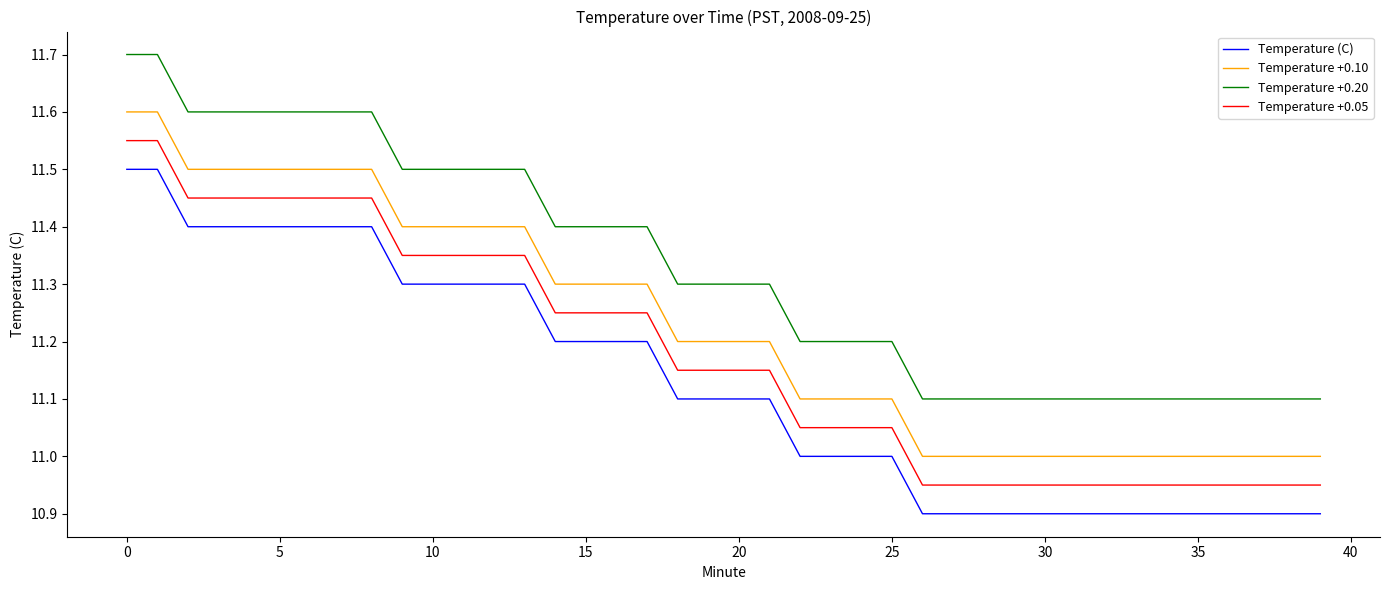

Rank the series by their maximum value, from lowest to highest.

Temperature (C), Temperature +0.05, Temperature +0.10, Temperature +0.20